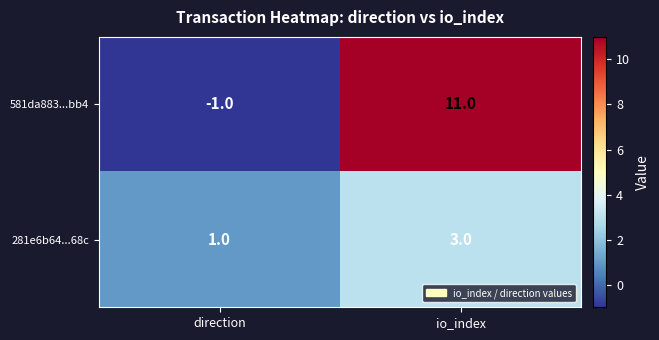

What is the average value of the 581da883...bb4 series?

5